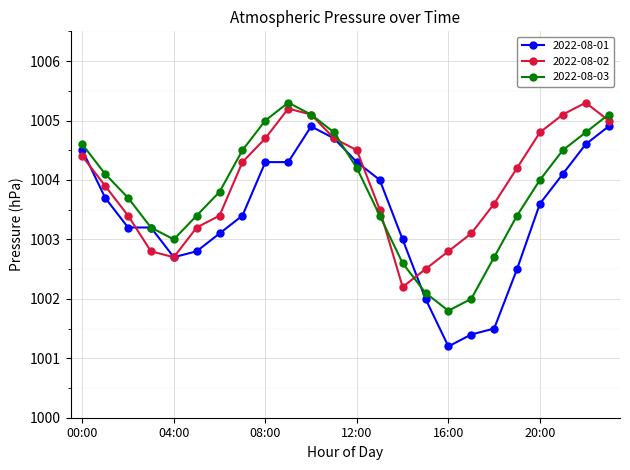

In 2022-08-02, how many points are higher than both neighbors (excluding endpoints)?

2